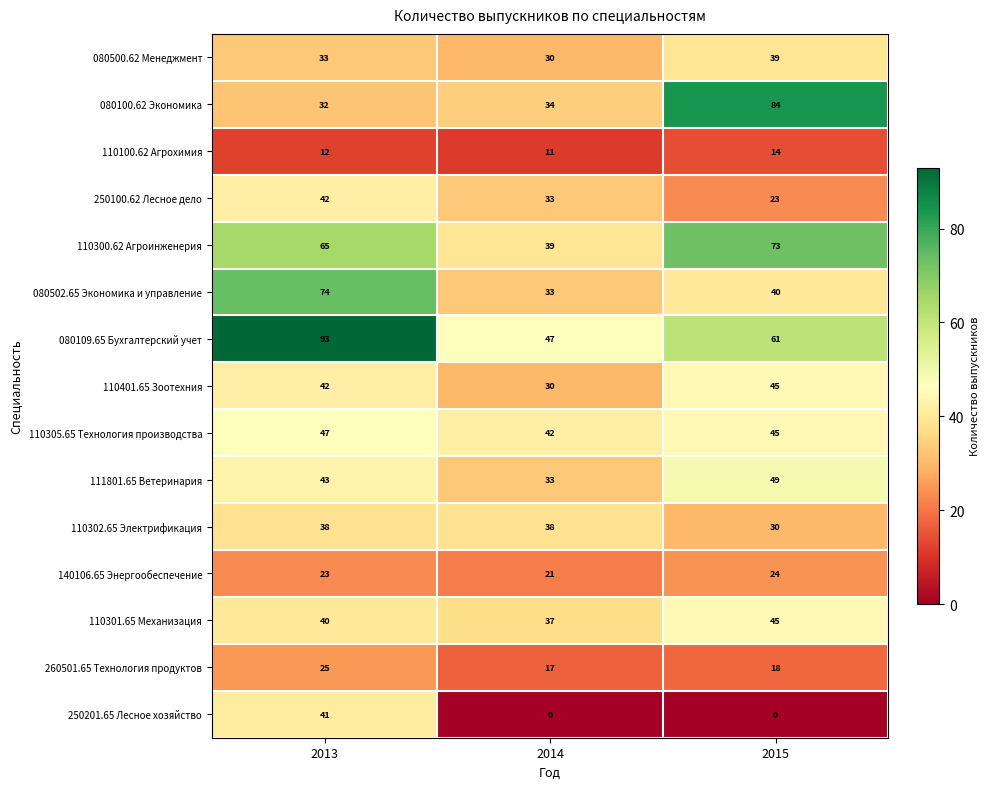

What is the difference between the maximum and minimum values in the 250100.62 Лесное дело series?

19